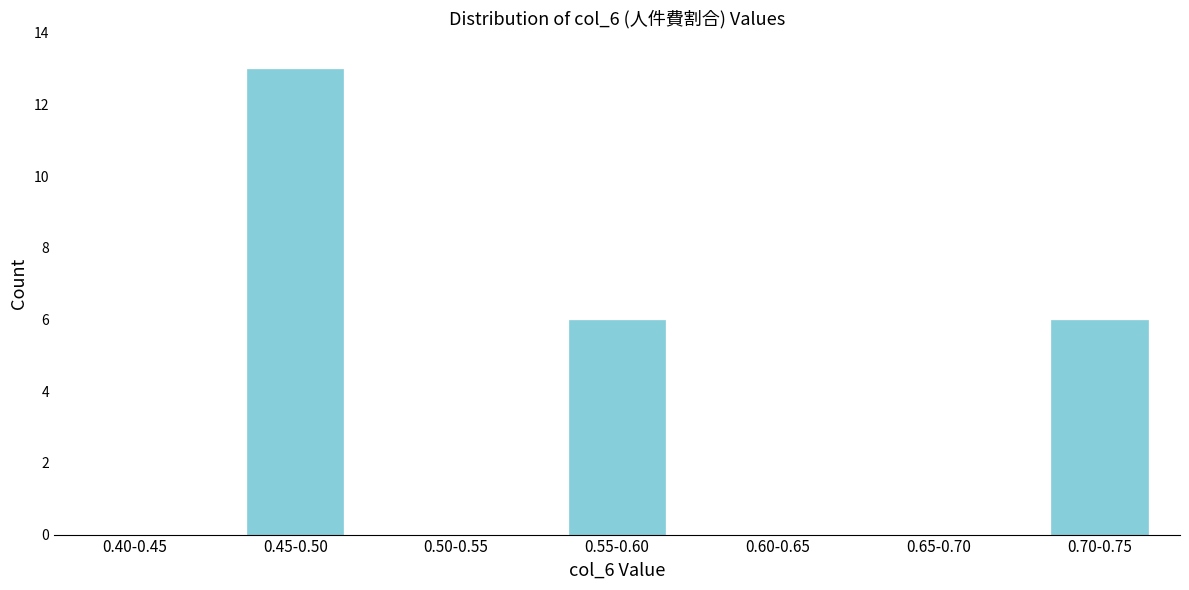

Reading right to left, extract all data points from this chart.

0.70-0.75=6	0.65-0.70=0	0.60-0.65=0	0.55-0.60=6	0.50-0.55=0	0.45-0.50=13	0.40-0.45=0